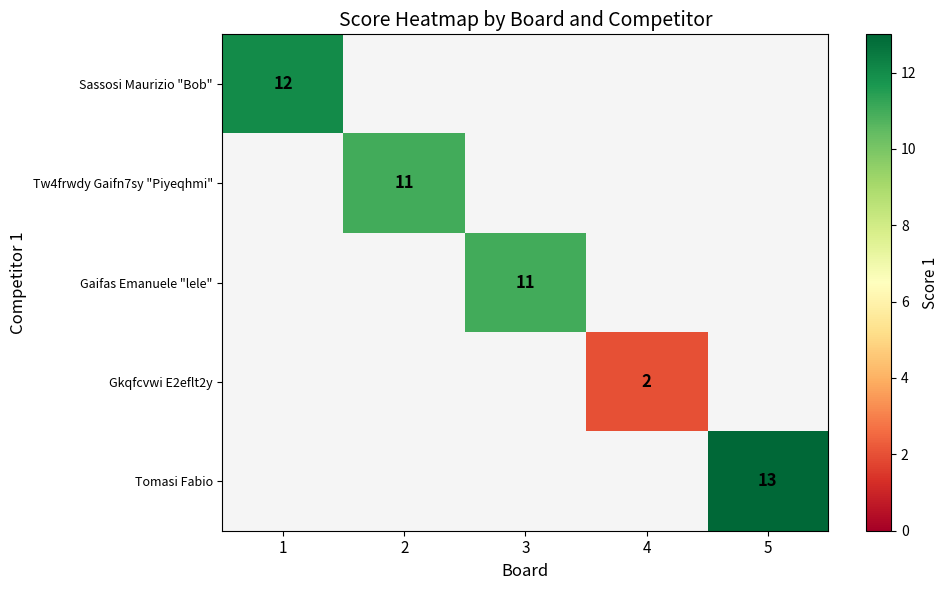

The Gaifas Emanuele "lele" series shows 11 at 3. True or false?

True